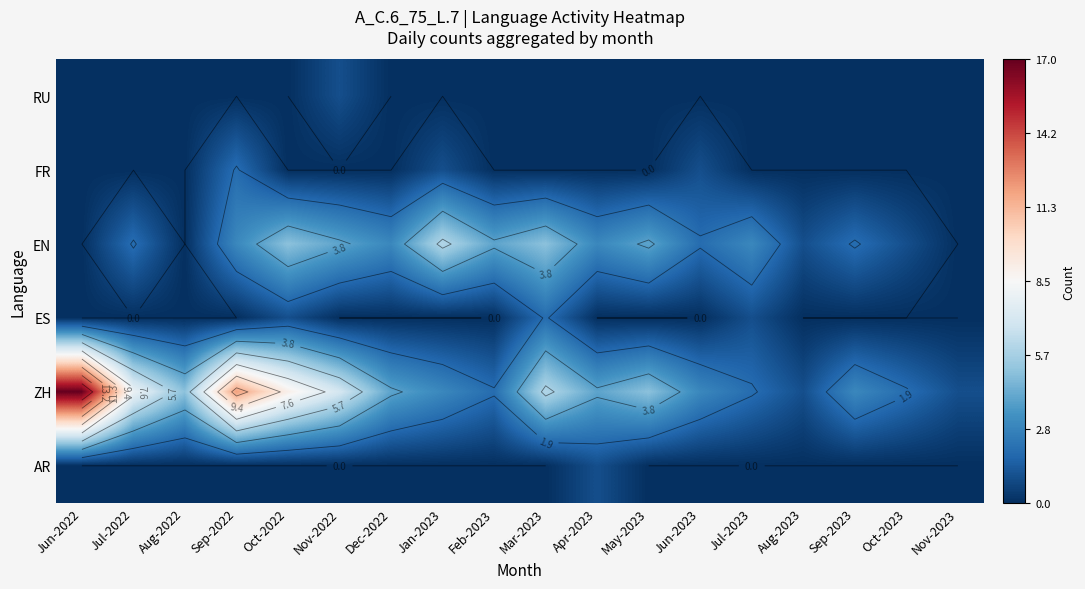

What is the total value across all series at Nov-2022?

12